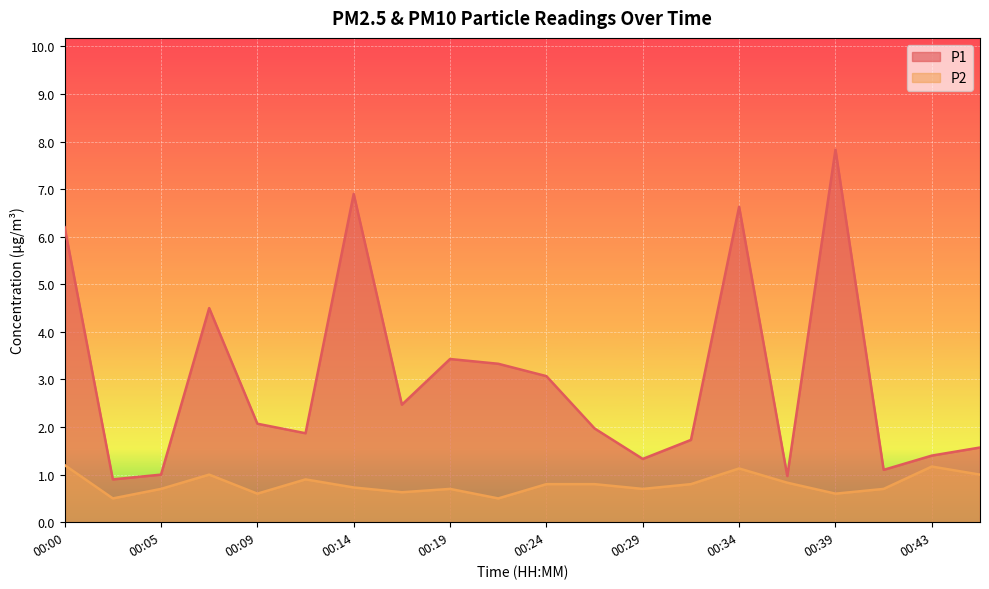

Reading left to right, transcribe all the data shown in this chart.

P1: 6.2	0.9	1.0	4.5	2.1	1.9	6.9	2.5	3.4	3.3	3.1	2.0	1.3	1.7	6.6	1.0	7.8	1.1	1.4	1.6
P2: 1.2	0.5	0.7	1.0	0.6	0.9	0.7	0.6	0.7	0.5	0.8	0.8	0.7	0.8	1.1	0.8	0.6	0.7	1.2	1.0